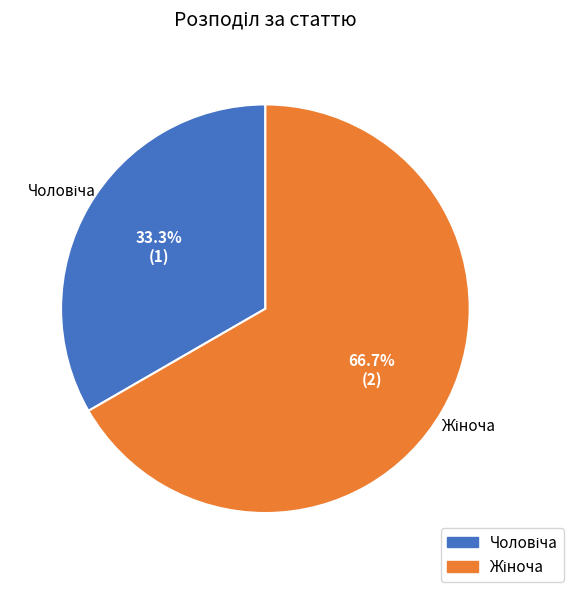

Does any single category account for the majority?

Yes